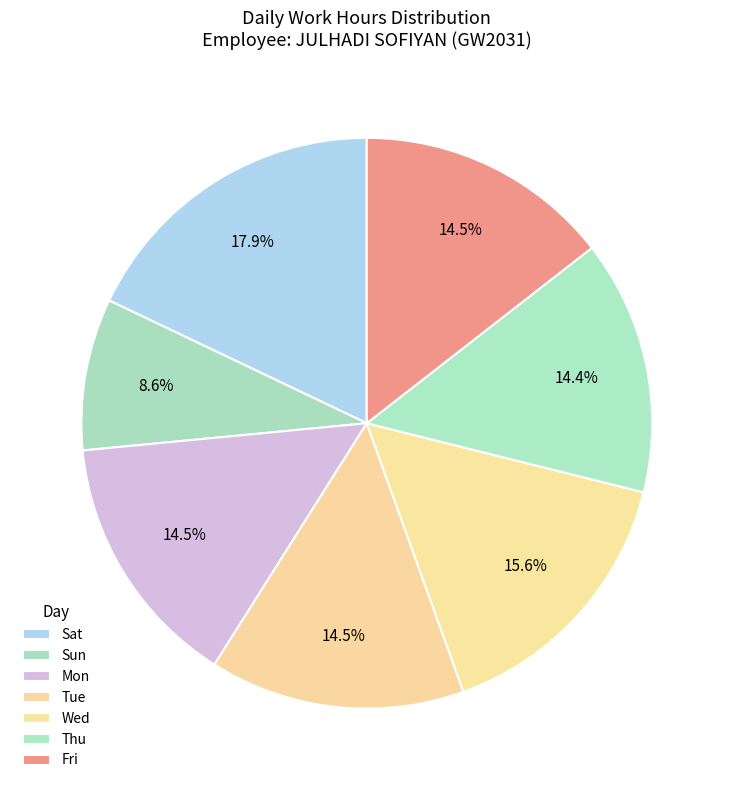

To the nearest percent, what is the average slice percentage?

14%